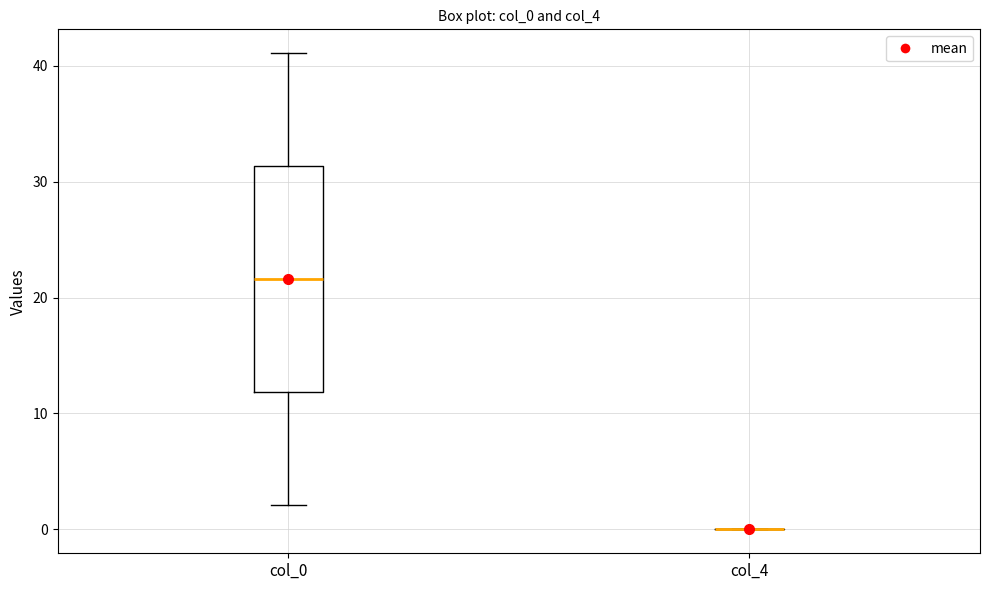

Reading left to right, transcribe this box plot: for each box, give where its median line is, the range the box spans, and where its two whiskers end, as read against the y-axis. The values are not printed on the chart, so give them approximately, as read against the axis.

col_0: median 22, box 12 to 31, whiskers 2 to 41
col_4: box collapsed to a line at 0, whiskers 0 to 0